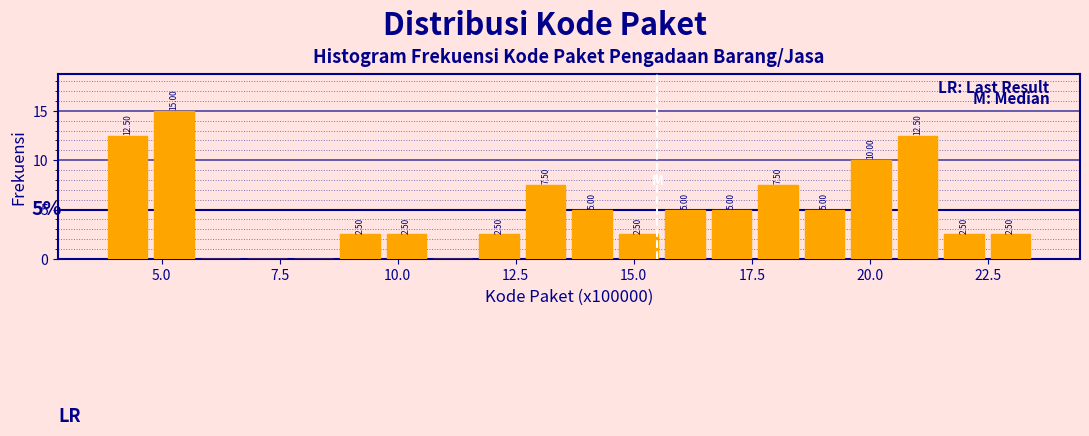

Read against the x-axis, roughly where is the centre of the tallest bar?

5.5